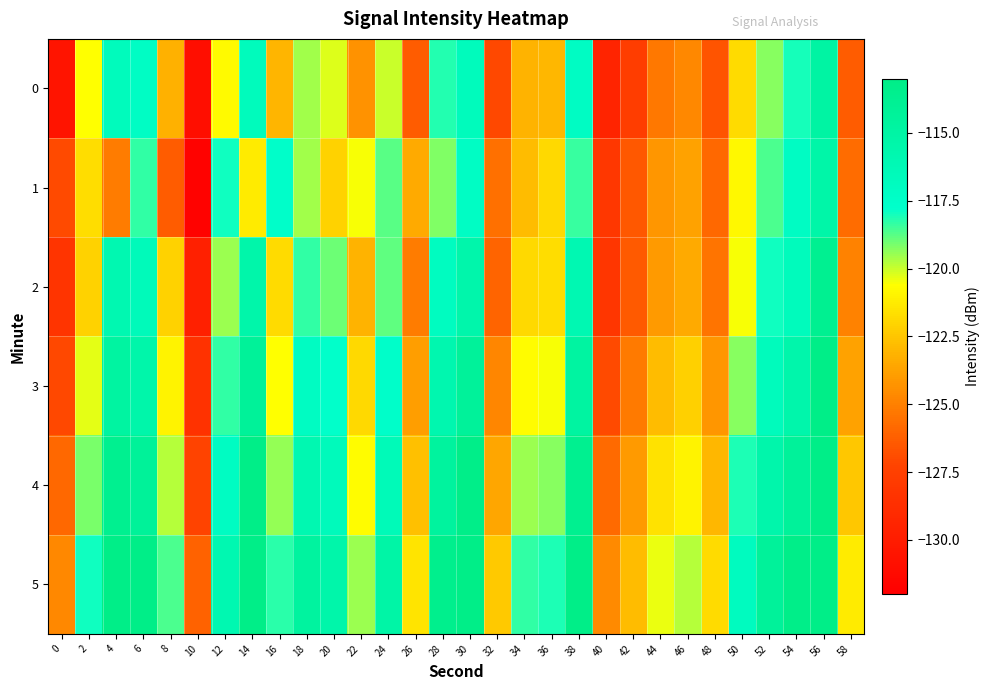

Which series has the largest total across all categories?

5